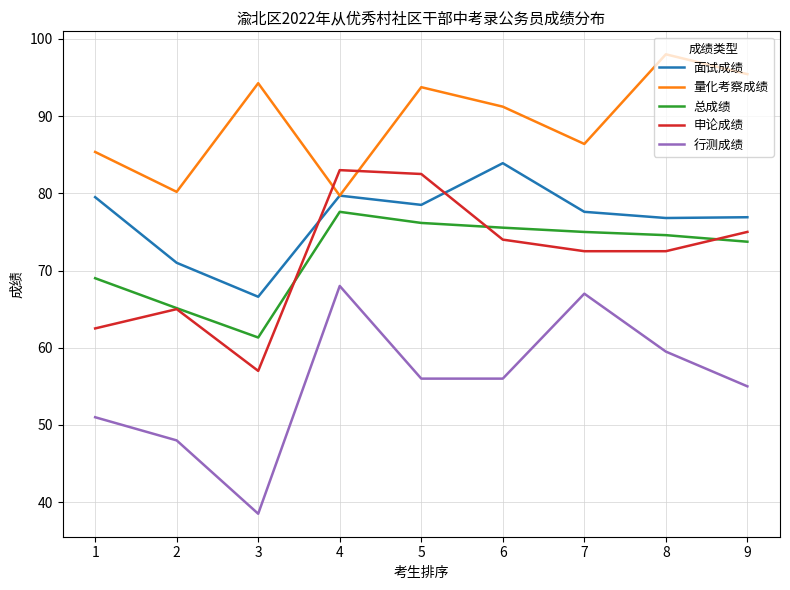

How many times do 申论成绩 and 面试成绩 cross each other?

2